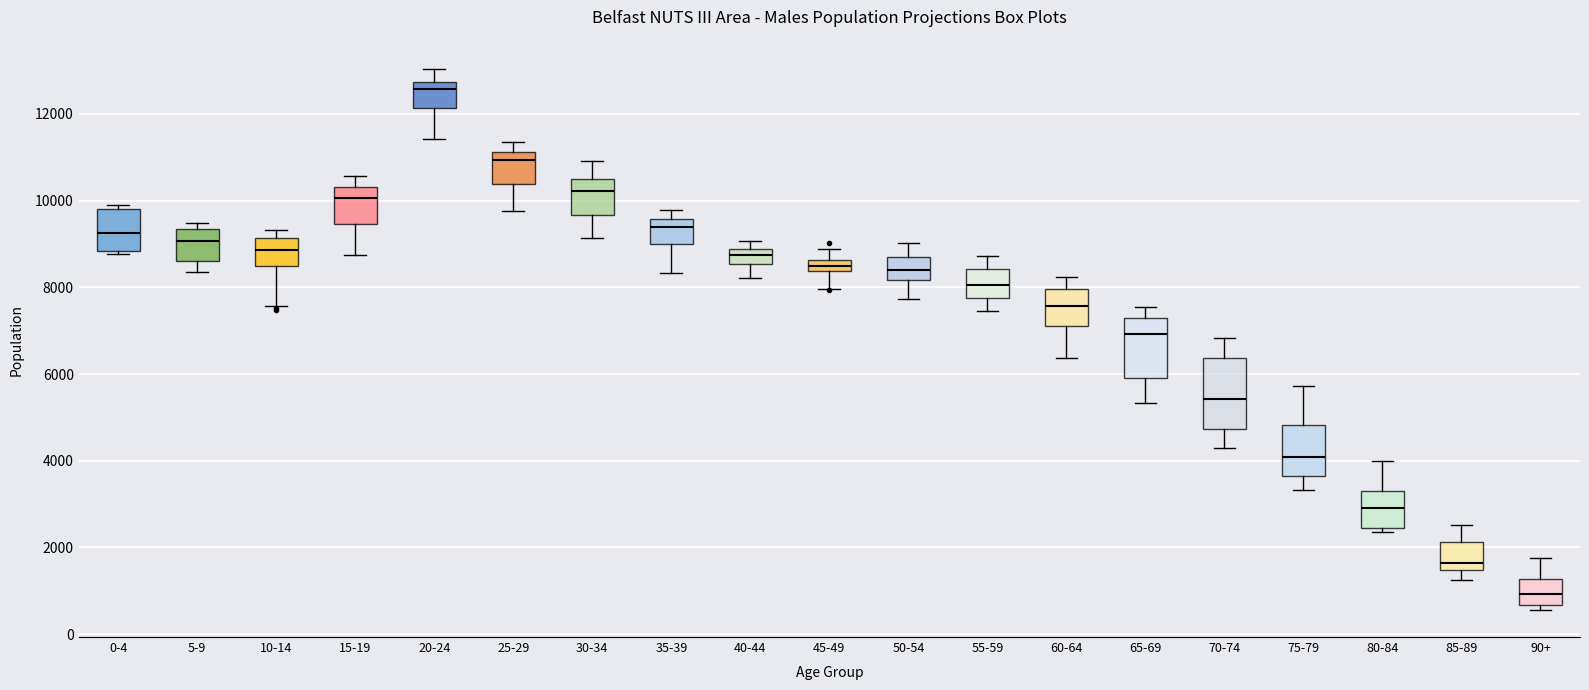

Where does the median line of the box for 80-84 sit on the y-axis? The values are not printed on the chart, so give them approximately, as read against the axis.

3000